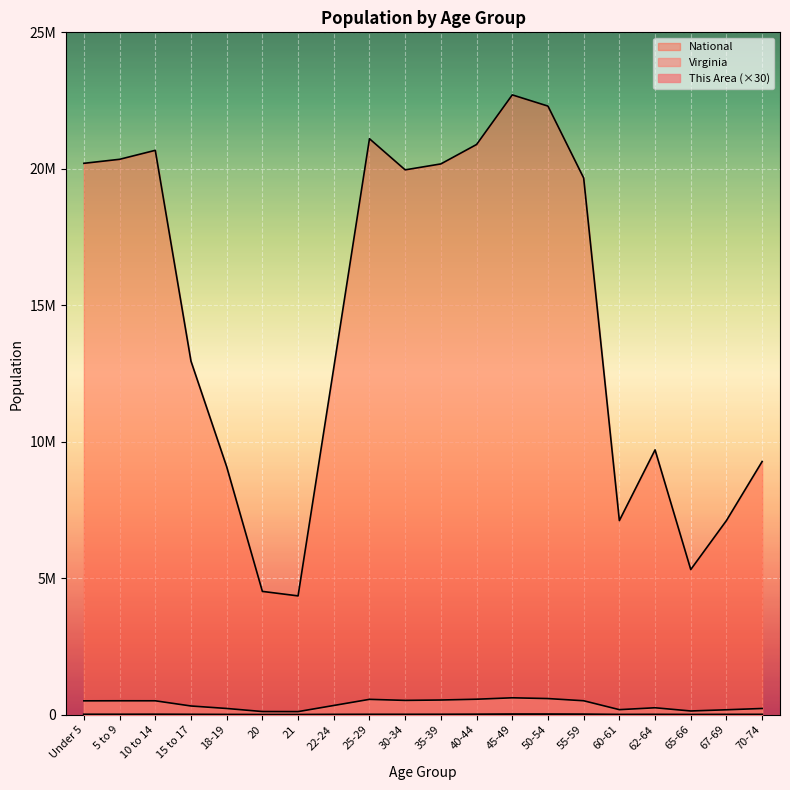

Count the number of categories in the chart.

20